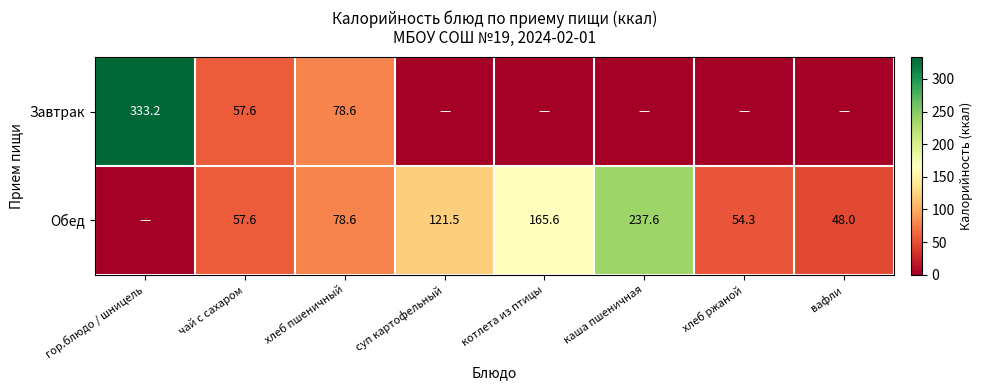

What is the difference between the Завтрак values at гор.блюдо / шницель and чай с сахаром?

275.6